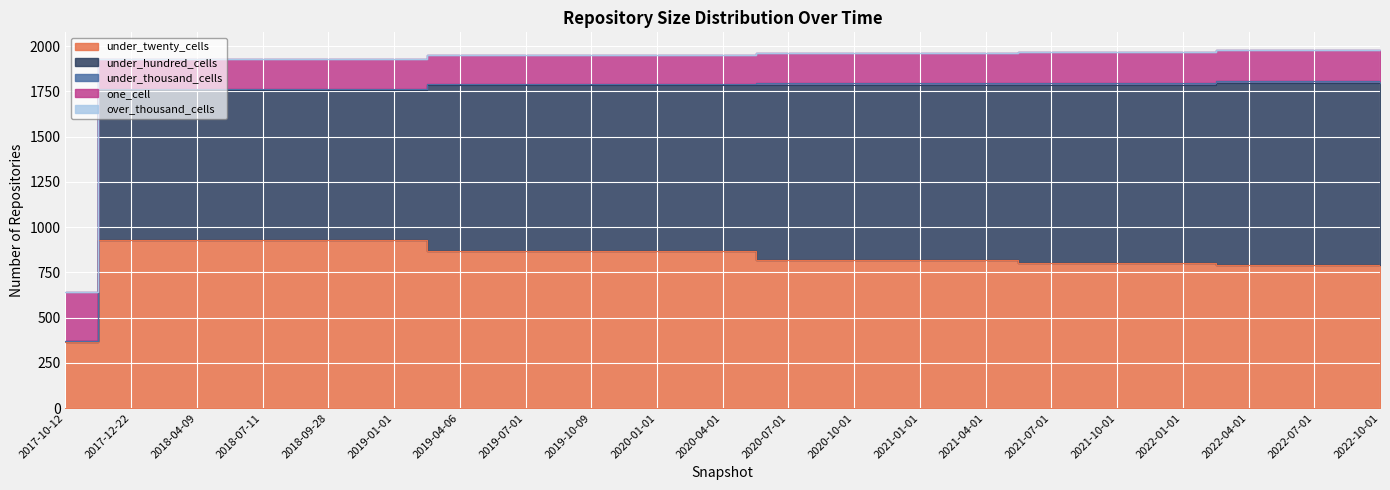

What is the highest value of the under_twenty_cells series?

930